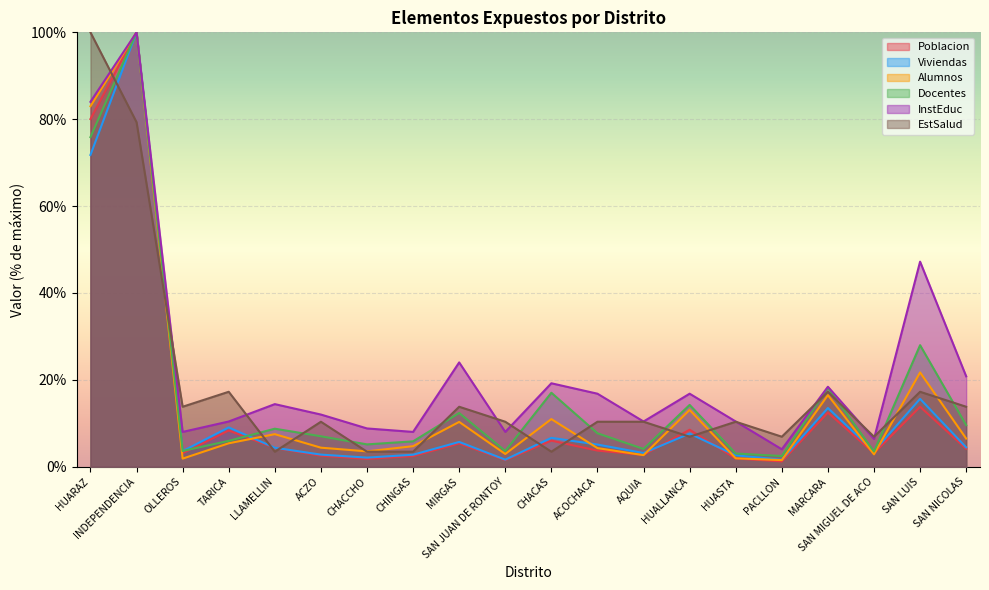

Which series has the largest total across all categories?

InstEduc